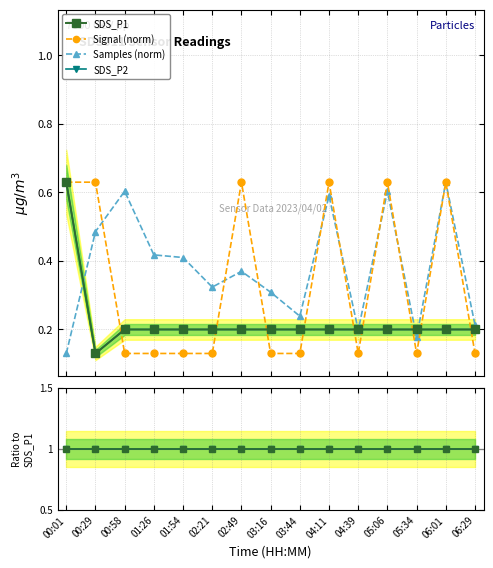

True or false: SDS_P1 and Signal (norm) cross at least once.

False